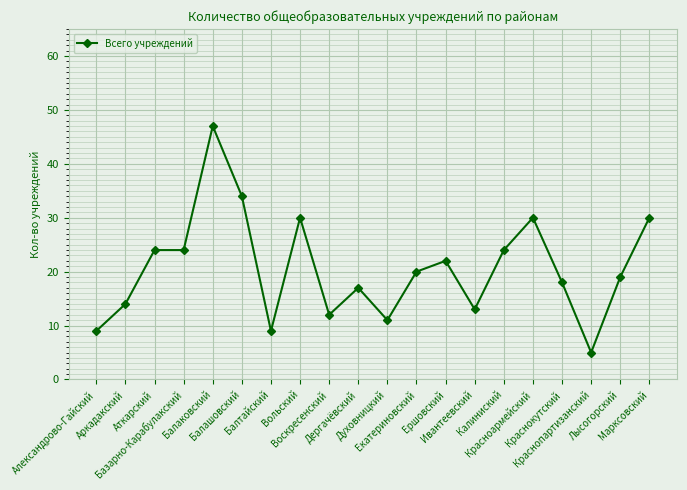

Reading left to right, extract all data points from this chart.

Александрово-Гайский=9	Аркадакский=14	Аткарский=24	Базарно-Карабулакский=24	Балаковский=47	Балашовский=34	Балтайский=9	Вольский=30	Воскресенский=12	Дергачёвский=17	Духовницкий=11	Екатериновский=20	Ершовский=22	Ивантеевский=13	Калиниский=24	Красноармейский=30	Краснокутский=18	Краснопартизанский=5	Лысогорский=19	Марксовский=30